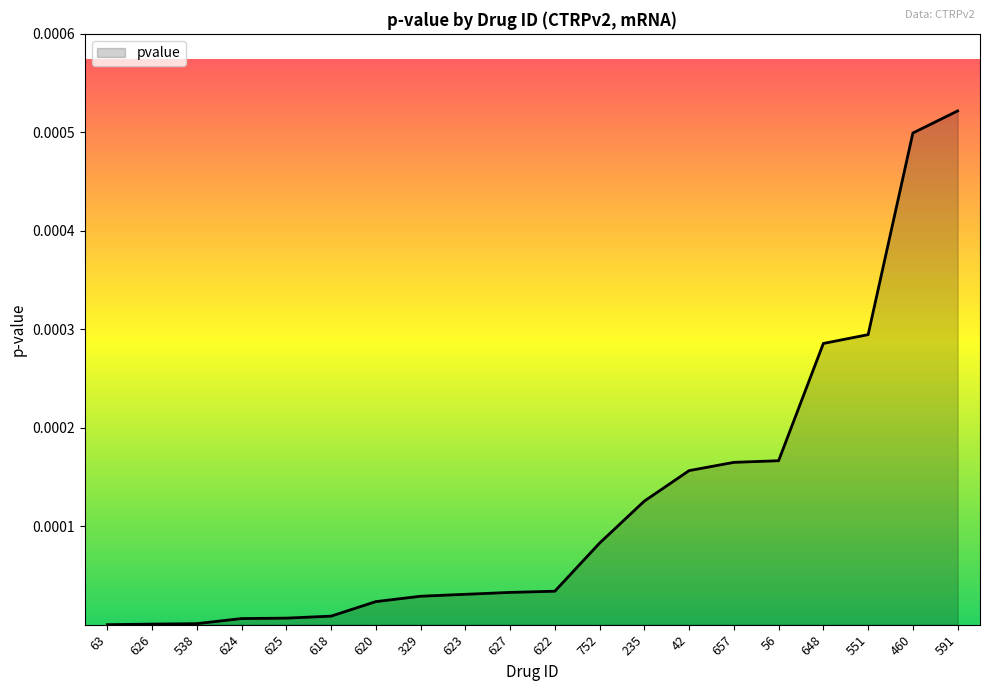

What position from the right is 623?

12